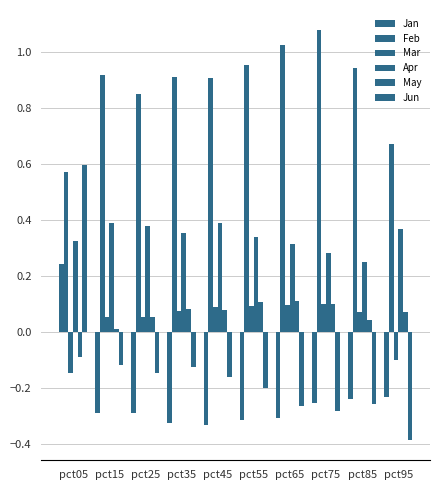

Rank the series by their maximum value, from lowest to highest.

Mar, May, Jan, Apr, Jun, Feb